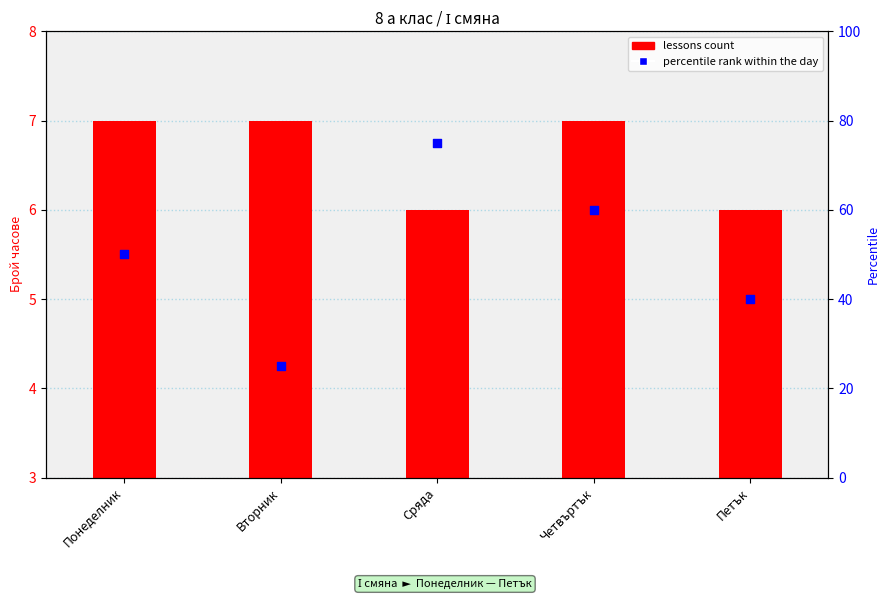

Which series contains the highest Y value?

percentile rank within the day